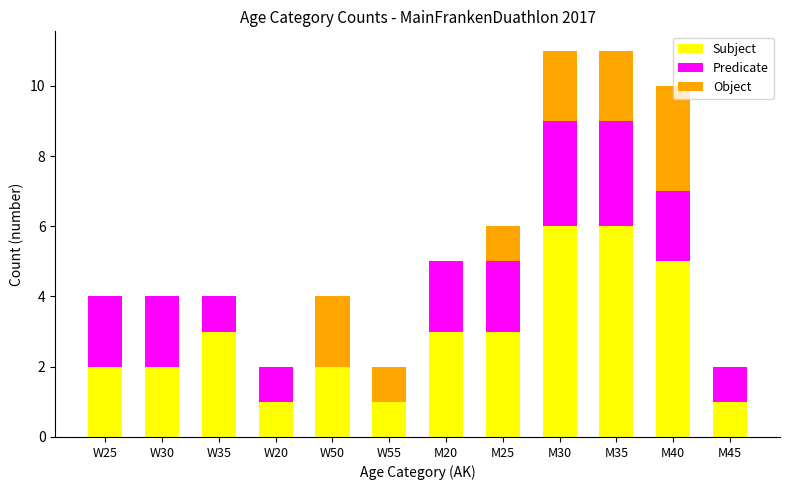

What is the maximum value for Subject?

6